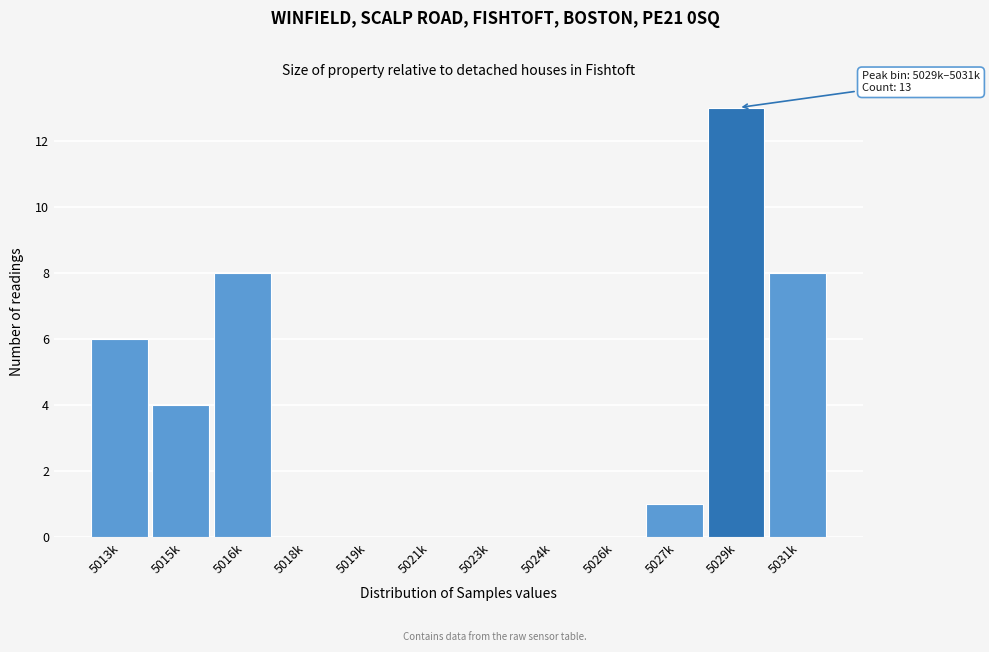

Reading left to right, what are all the values shown in this chart?

5013k=6	5015k=4	5016k=8	5018k=0	5019k=0	5021k=0	5023k=0	5024k=0	5026k=0	5027k=1	5029k=13	5031k=8